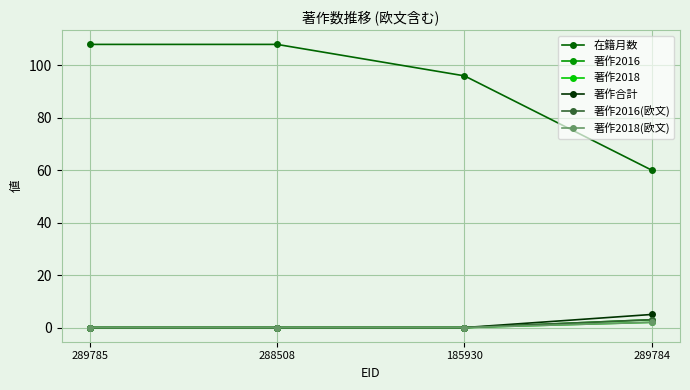

At 288508, list the series in order from largest to smallest.

在籍月数, 著作2016, 著作2018, 著作合計, 著作2016(欧文), 著作2018(欧文)